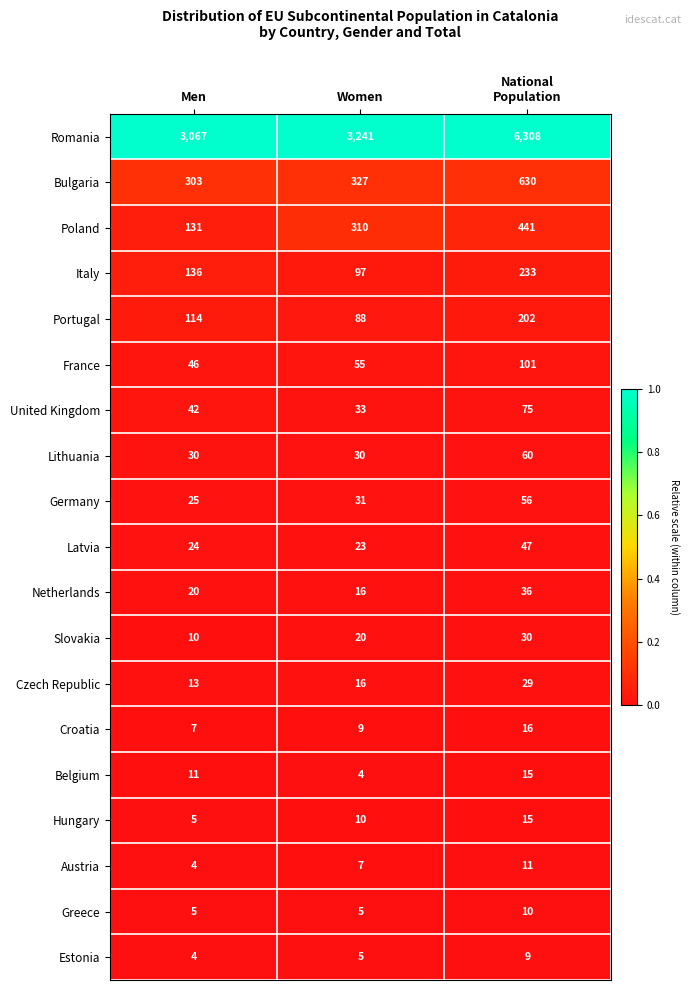

What is the difference between the highest and lowest values at Men?

3063